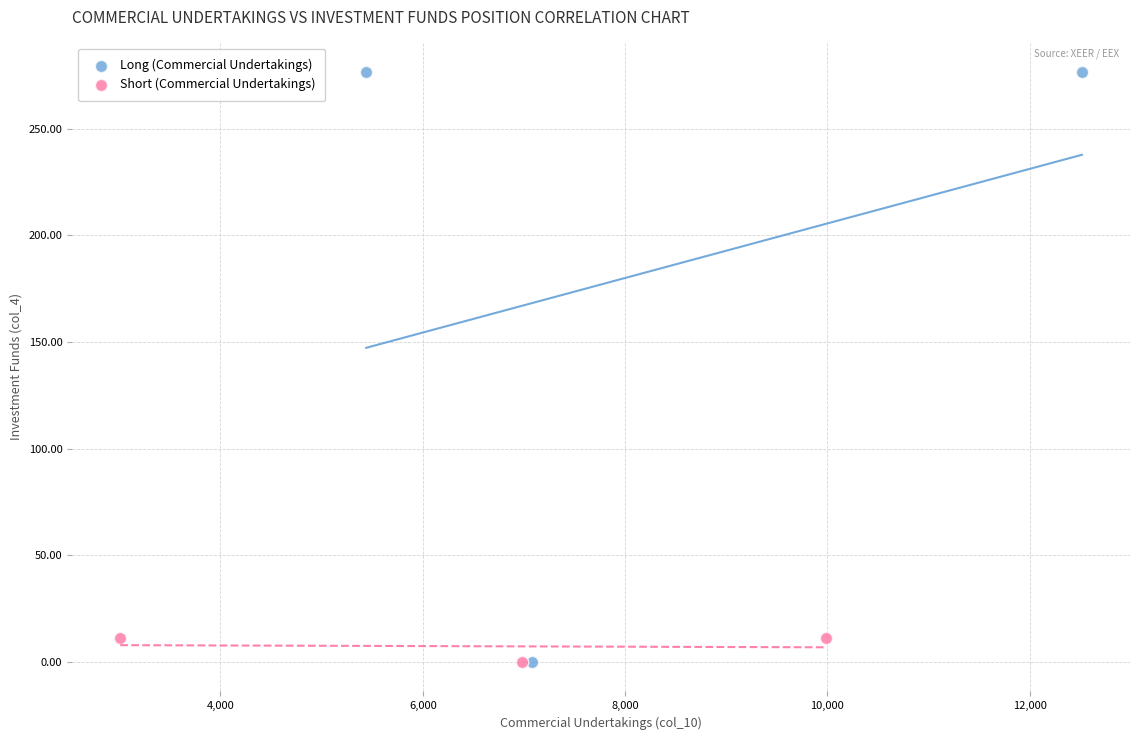

What are all the series names shown in the legend?

Long (Commercial Undertakings), Short (Commercial Undertakings)